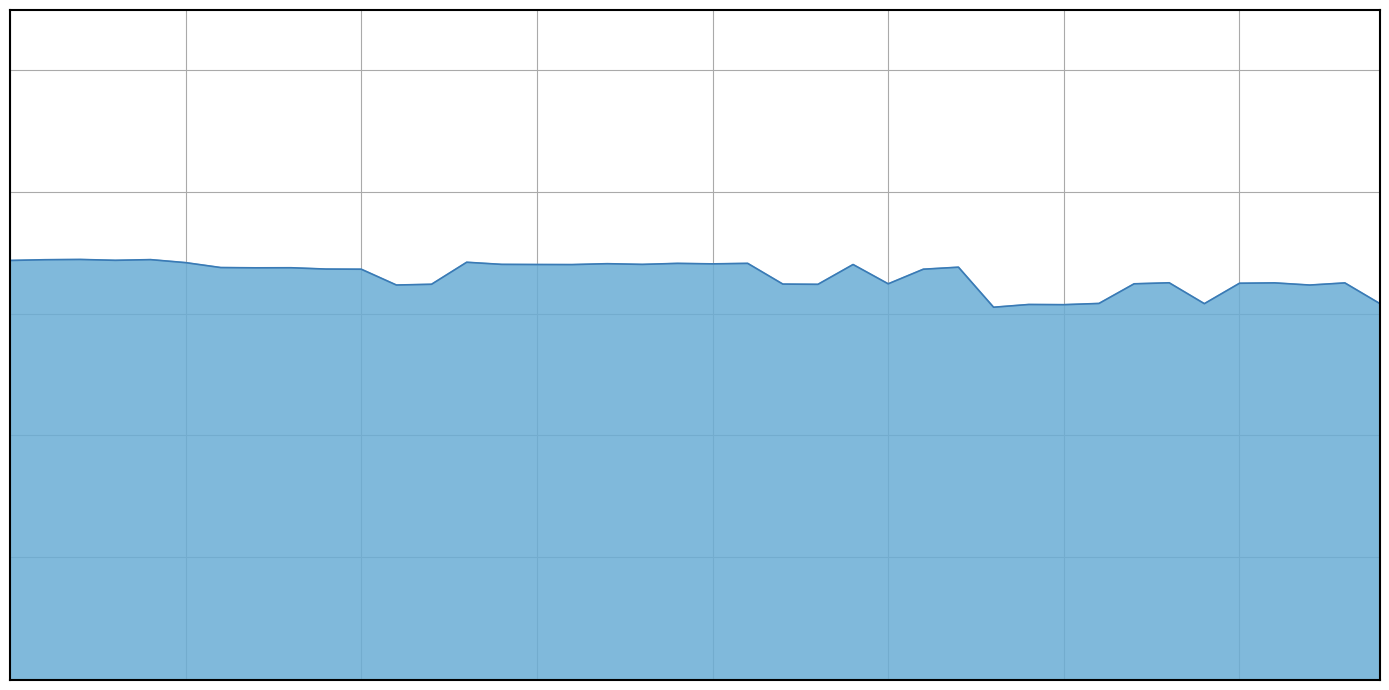

What is the difference between the maximum and second lowest values?

7428